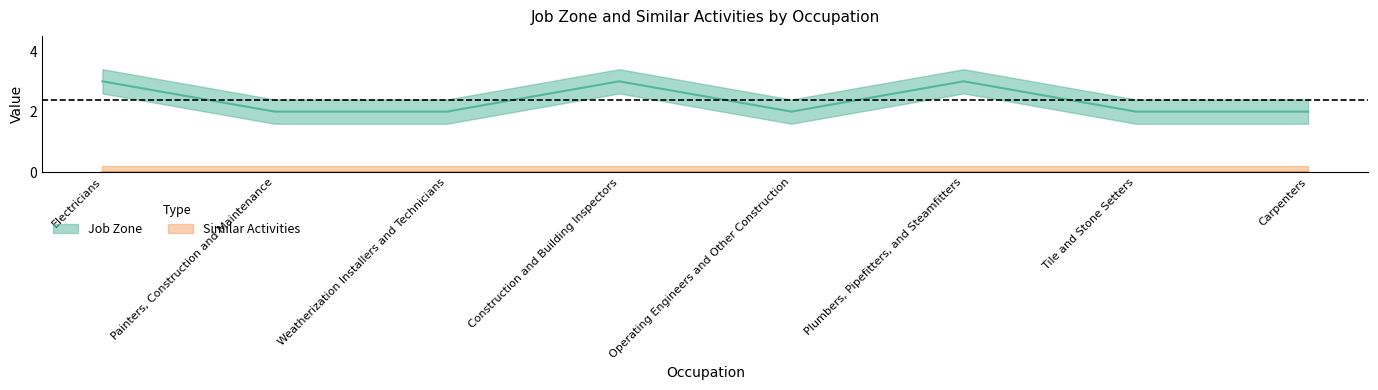

Is this an area chart (filled region under the line)?

No